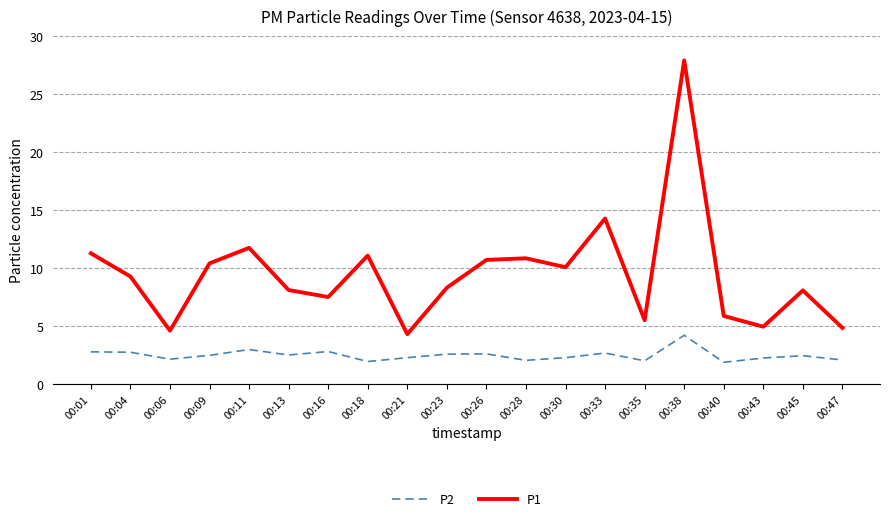

At which label is P1 closest to 16?

00:33